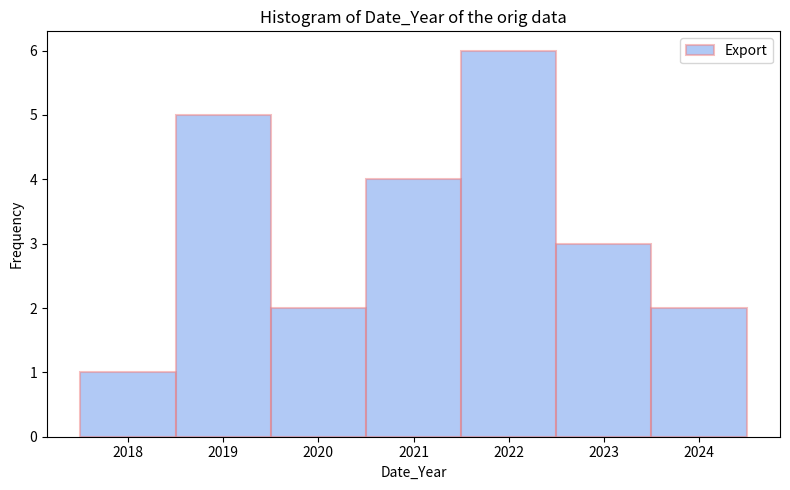

Reading left to right, list every bar in this chart as the range it spans on the x-axis followed by its height. The values are not printed on the chart, so give them approximately, as read against the axis.

2017.5 to 2018.5: 1
2018.5 to 2019.5: 5
2019.5 to 2020.5: 2
2020.5 to 2021.5: 4
2021.5 to 2022.5: 6
2022.5 to 2023.5: 3
2023.5 to 2024.5: 2